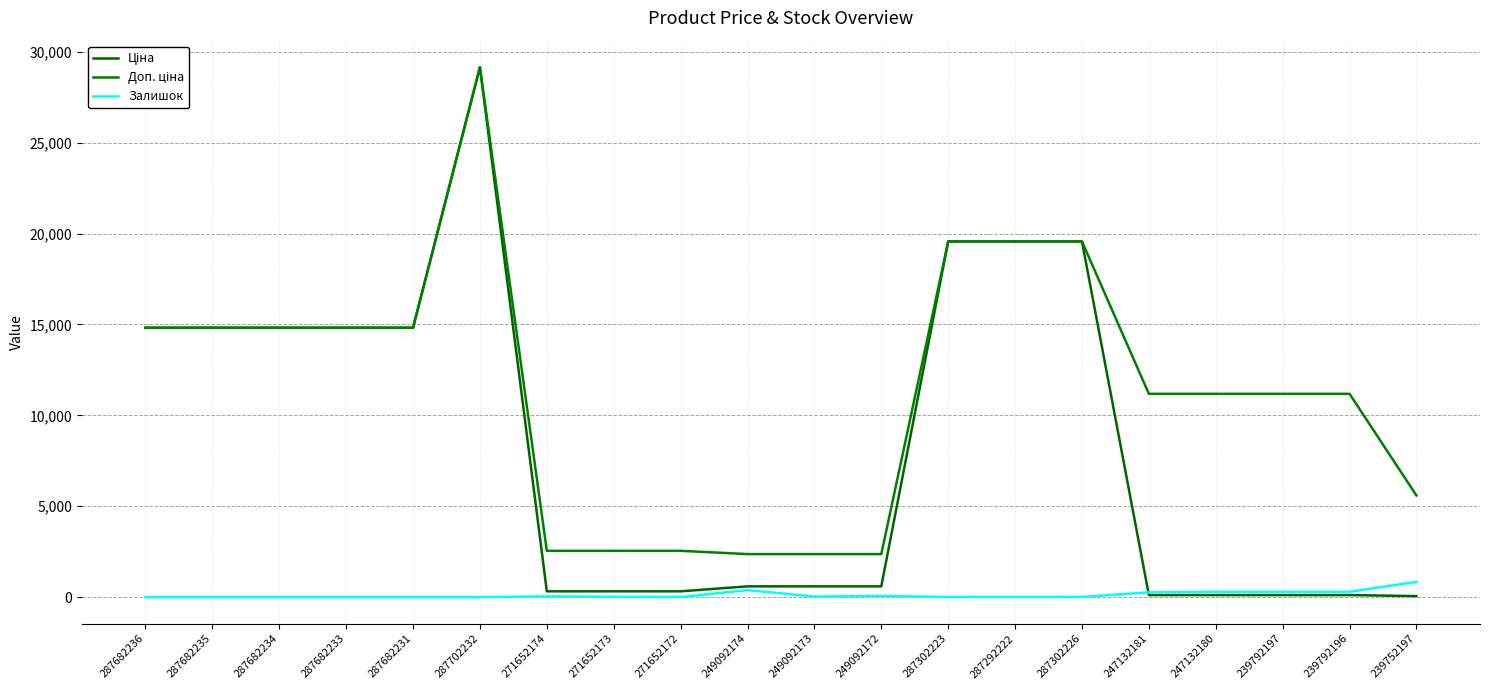

Which series has the largest total across all categories?

Доп. ціна